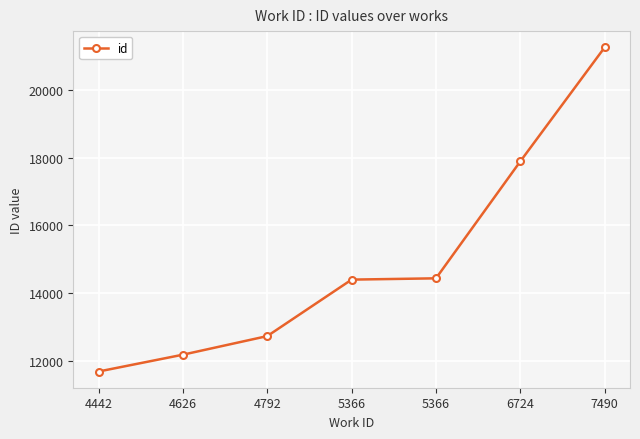

How many series are shown in this chart?

1